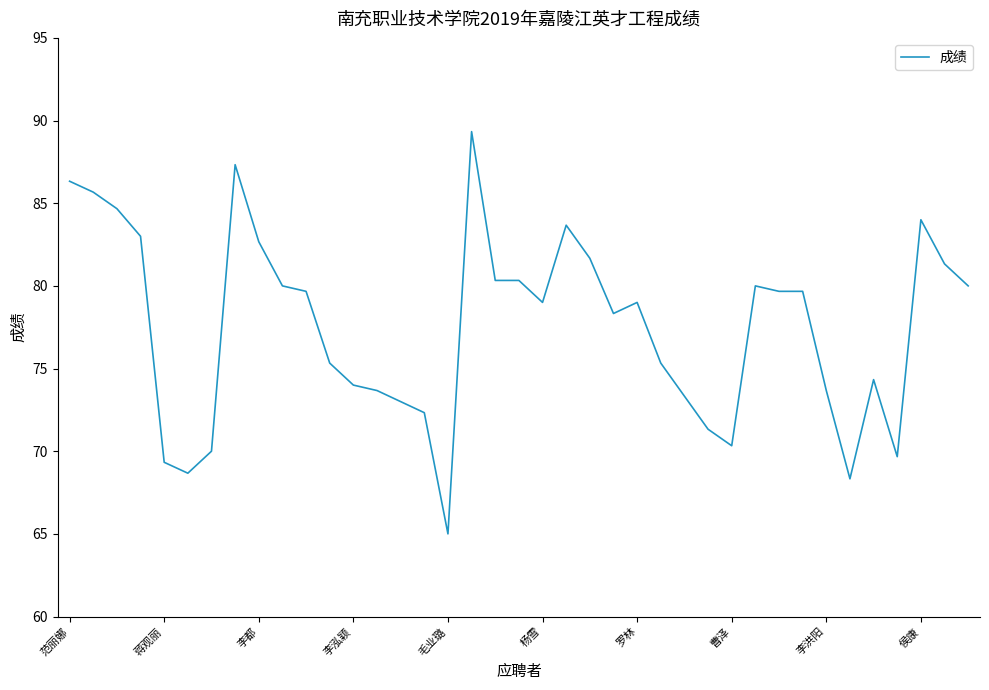

What is the difference between the maximum and minimum values?

24.3